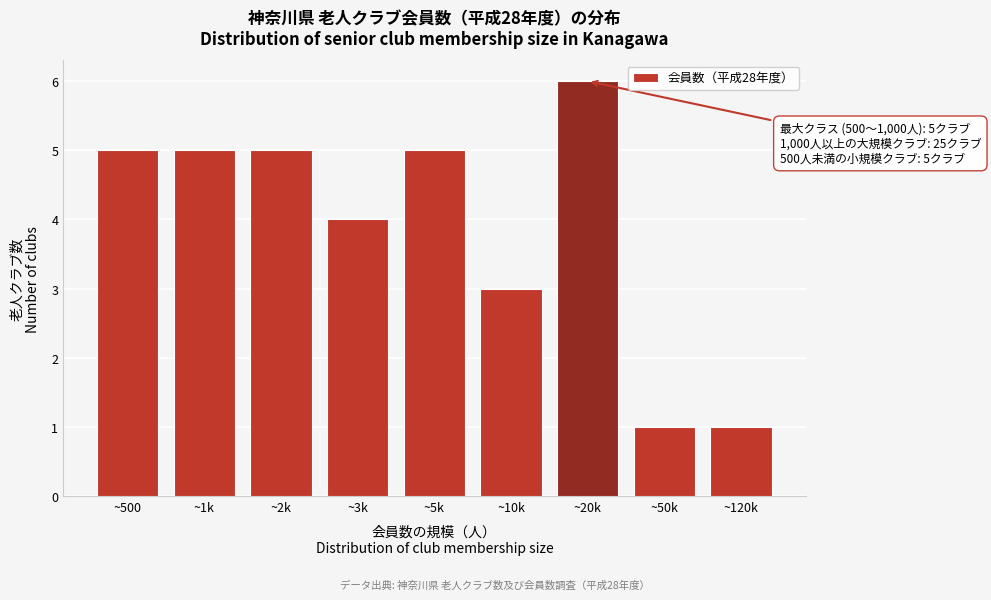

Reading left to right, list all the values displayed in this chart.

5	5	5	4	5	3	6	1	1